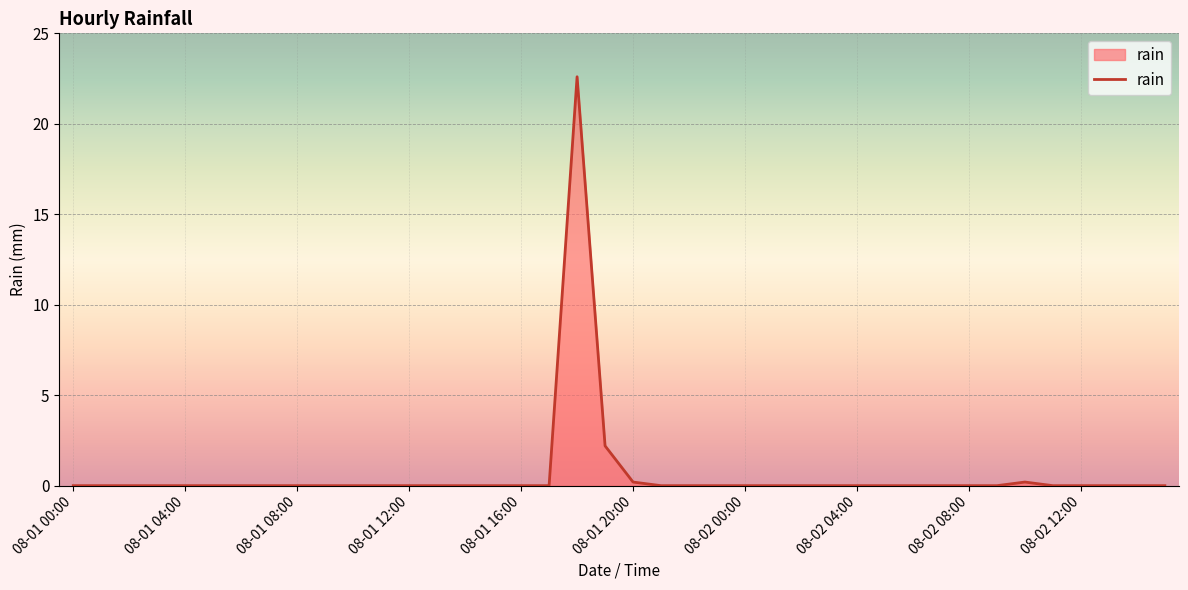

How many distinct data groups are displayed?

1